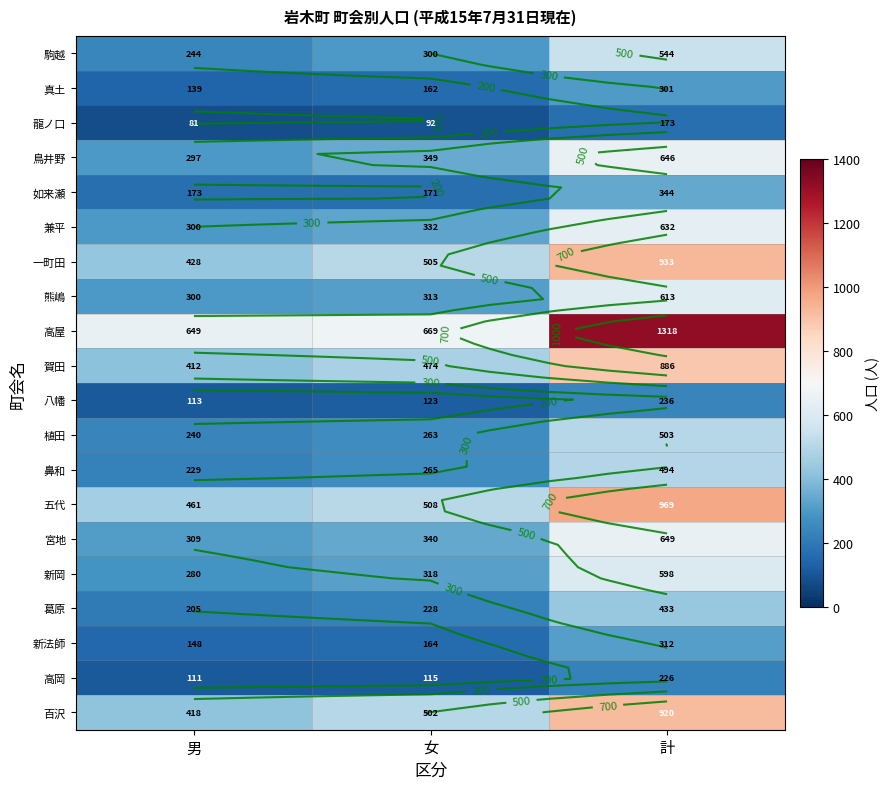

Count the 駒越 values in the range 244 to 544.

3